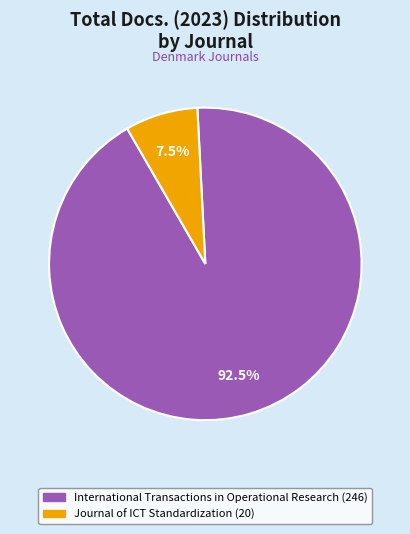

Combined, do Journal of ICT Standardization and International Transactions in Operational Research account for over 50%?

Yes